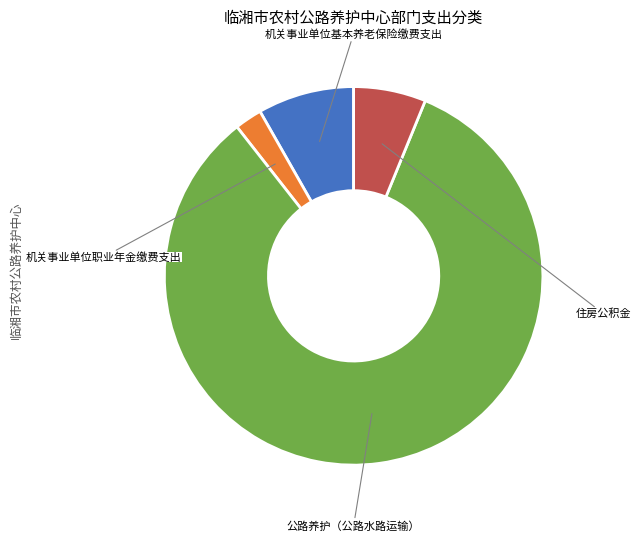

Which slice is the smallest?

机关事业单位职业年金缴费支出